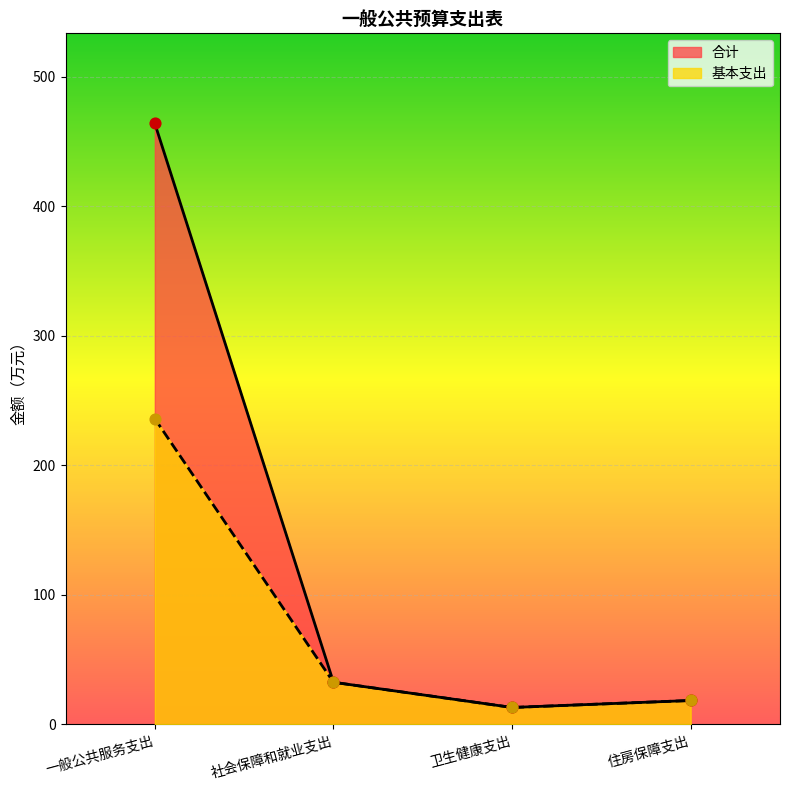

At which category is the sum across all series the highest?

一般公共服务支出